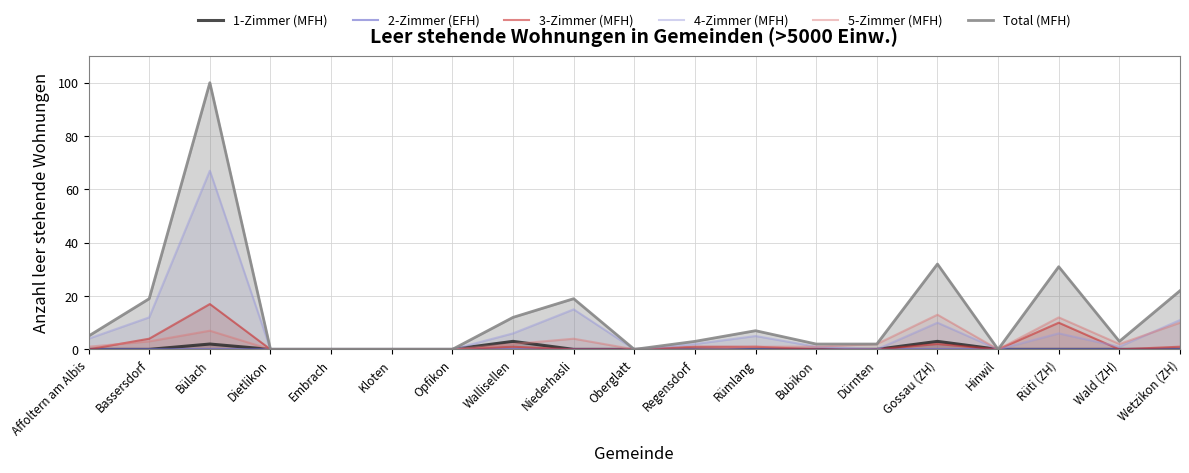

Where do 3-Zimmer (MFH) and 5-Zimmer (MFH) first cross each other?

Affoltern am Albis and Bassersdorf